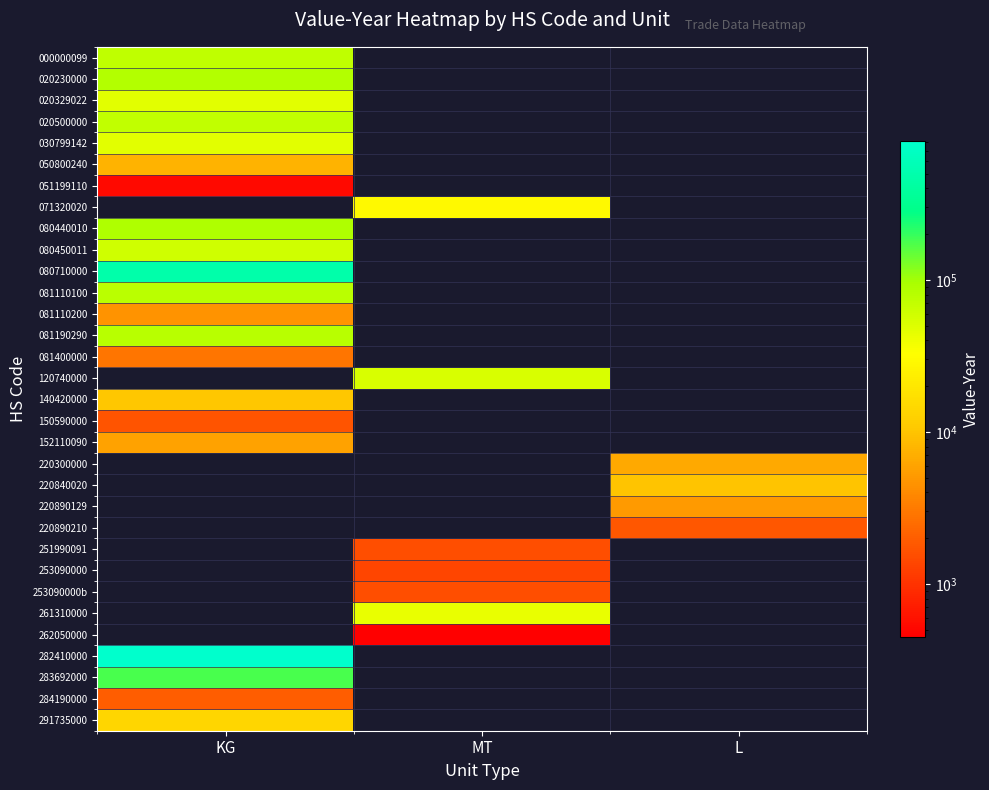

Between KG and L, which is larger?

KG